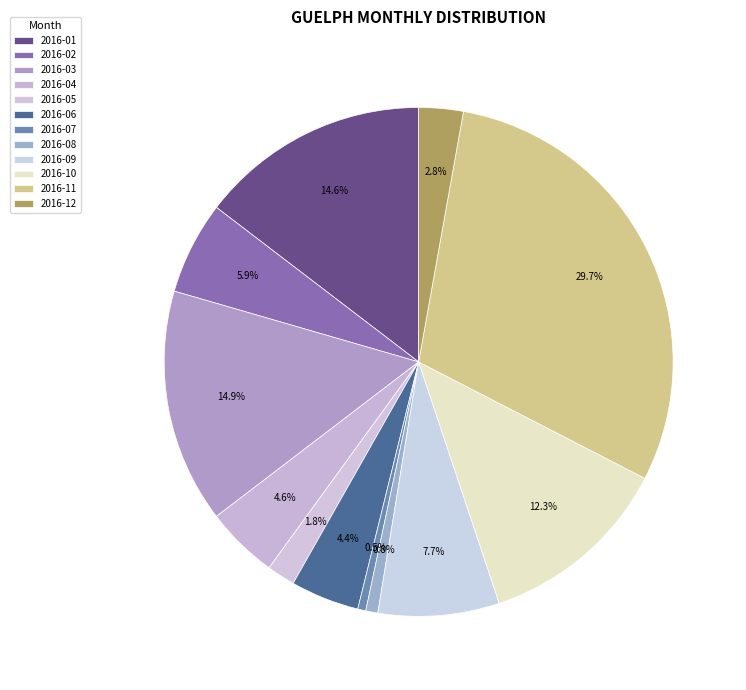

Between 2016-08 and 2016-11, which is larger?

2016-11